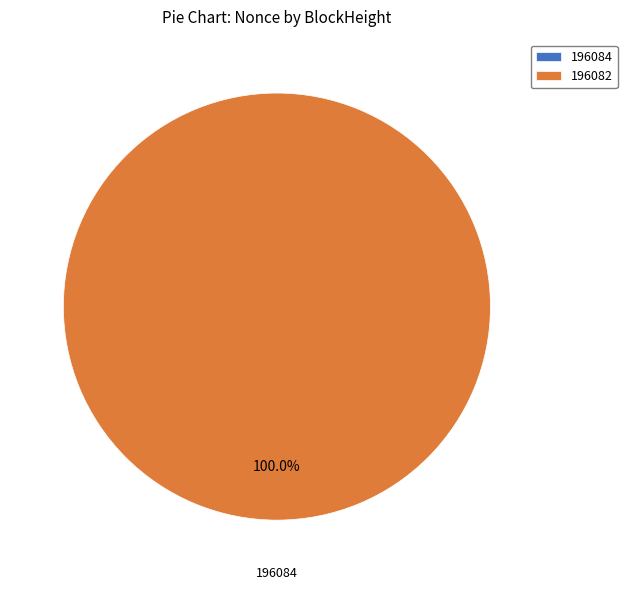

Does 196082 represent more than half of the total?

Yes